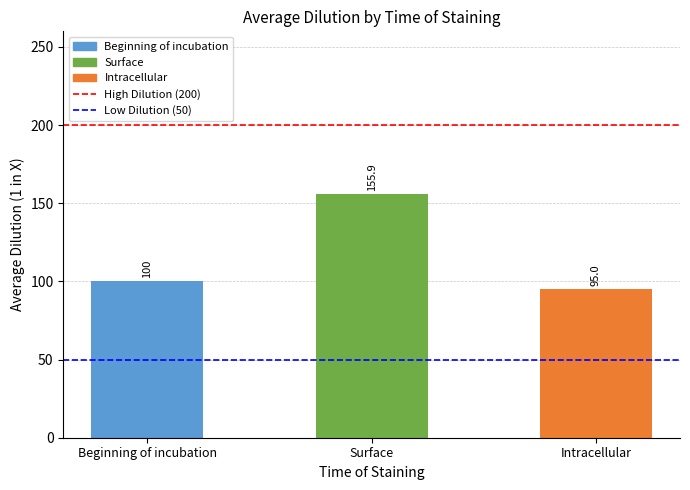

How many bars are there in total?

3